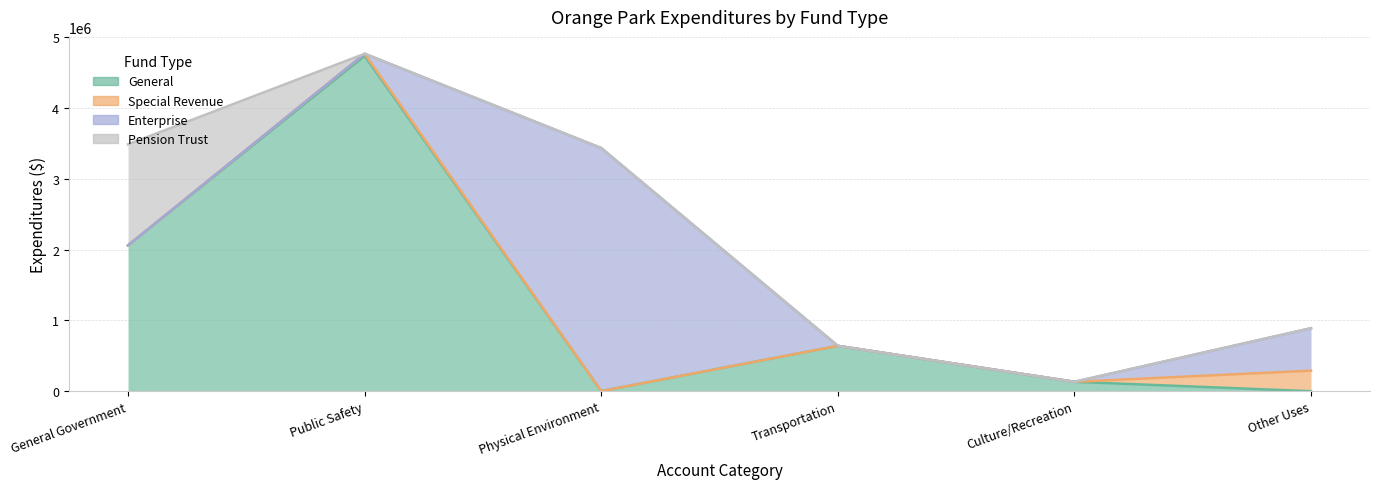

The Special Revenue series shows -202581 at Physical Environment. True or false?

False